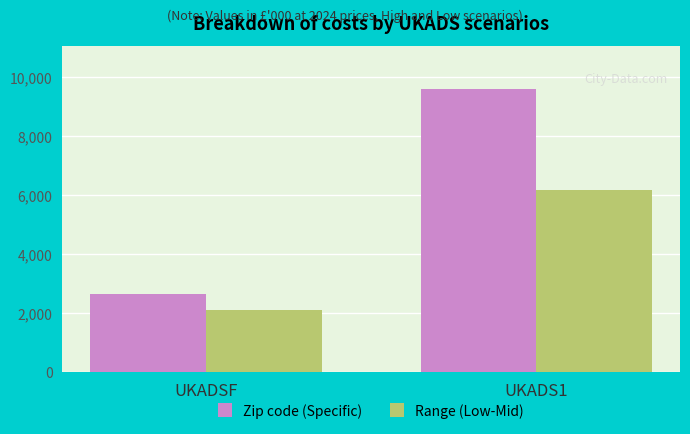

List the labels in order of Zip code (Specific) value, largest first.

UKADS1, UKADSF